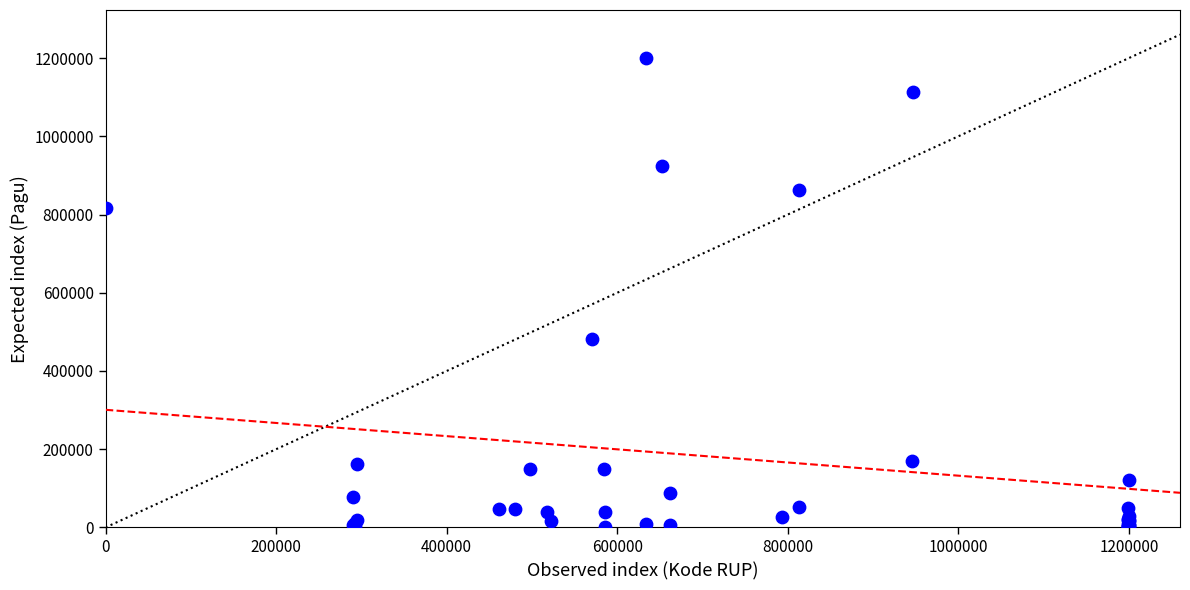

What Y value in the scatter plot is closest to 600000?

481446.9